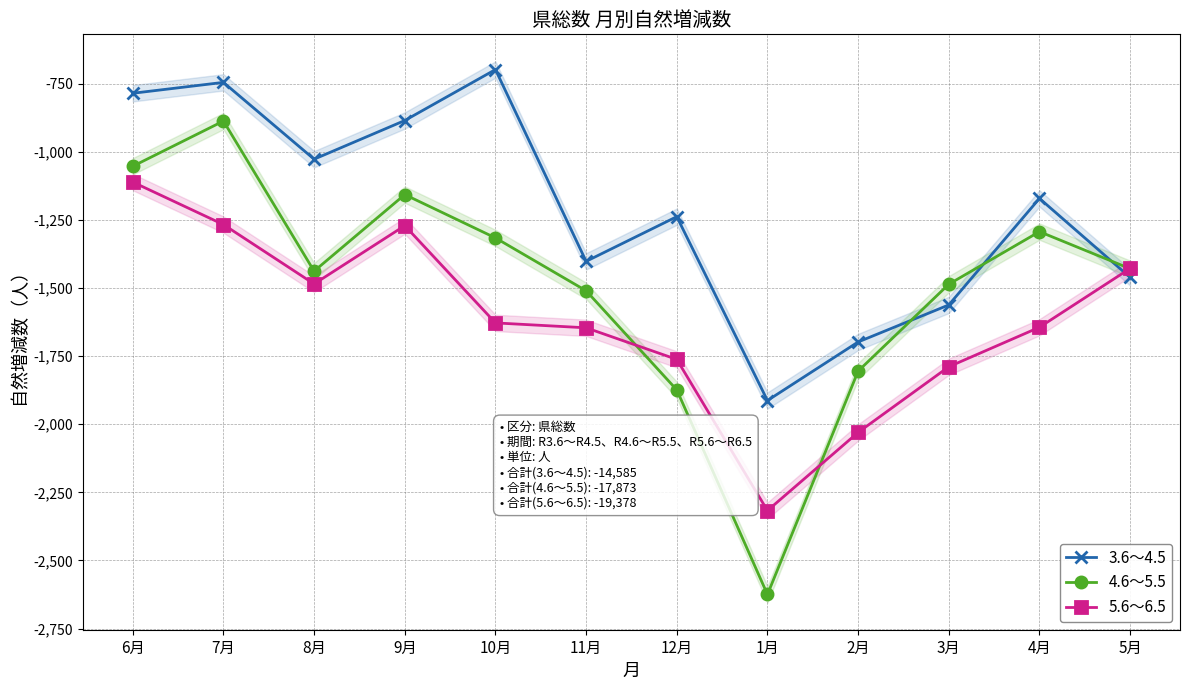

True or false: 3.6～4.5 and 4.6～5.5 intersect in this chart.

True